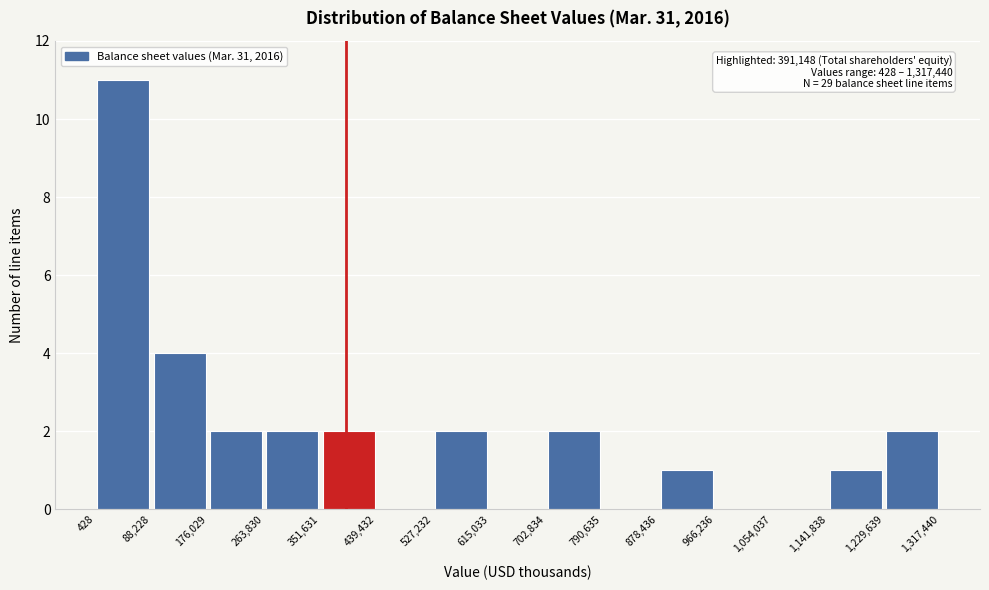

Which range on the x-axis has the tallest bar?

428 to 88,228